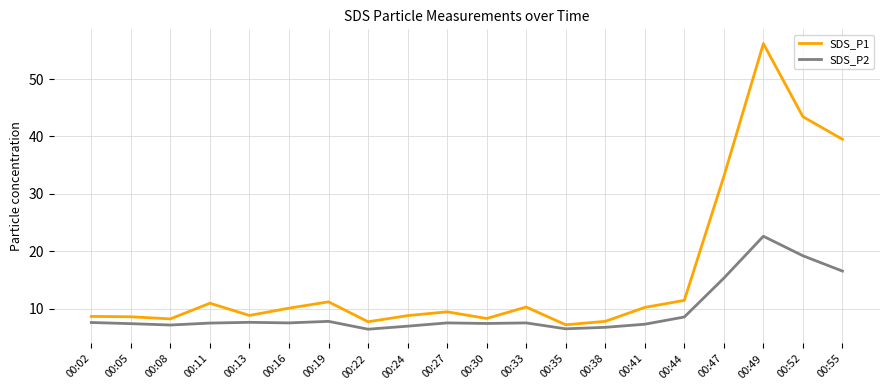

What is the spread (max minus min) of values at 00:22?

1.3